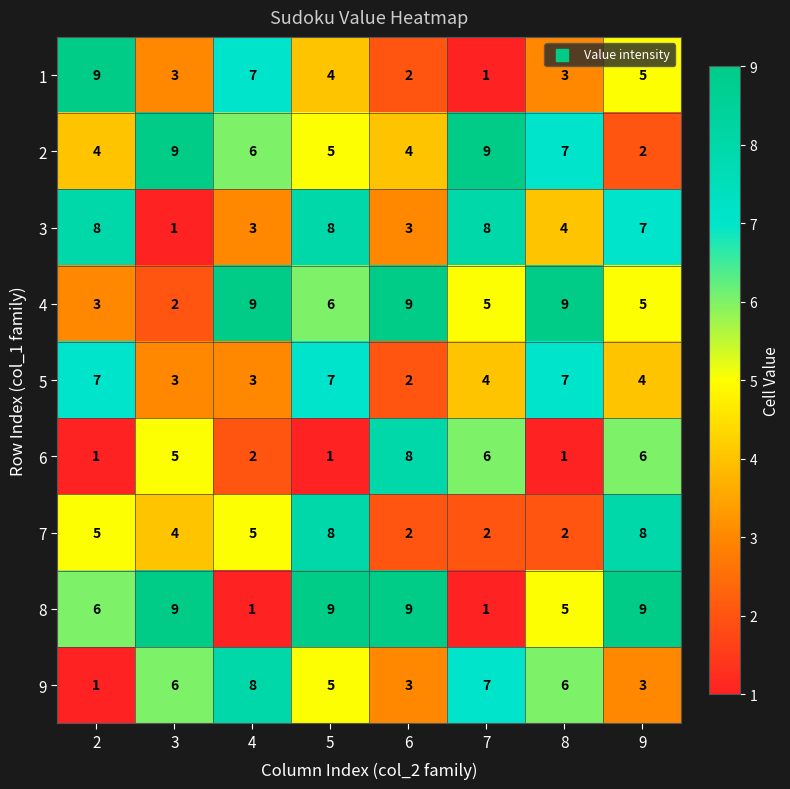

What value does the 4 series have at 4?

9